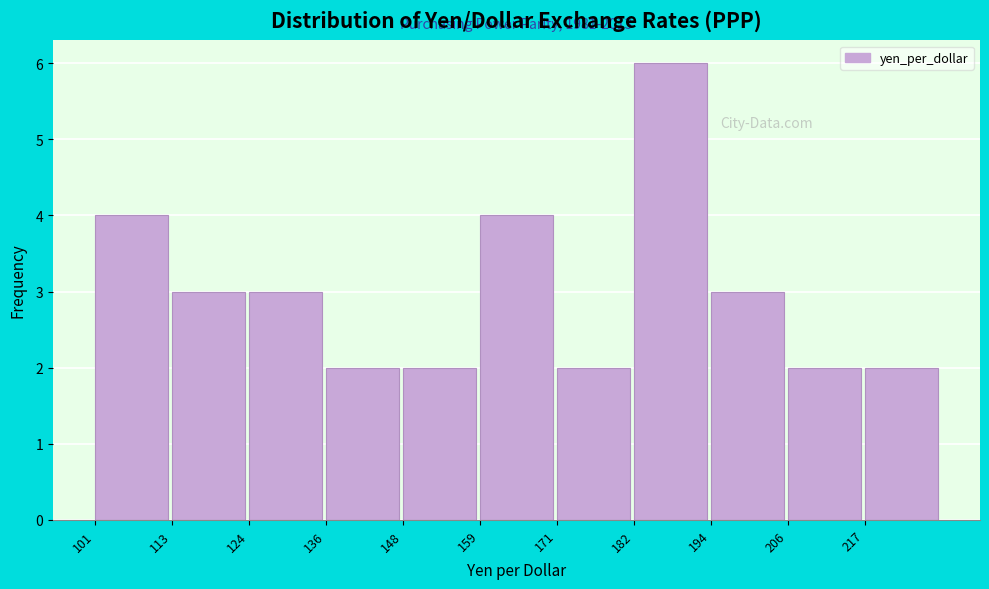

Over which range of the x-axis is the bar tallest?

182 to 194